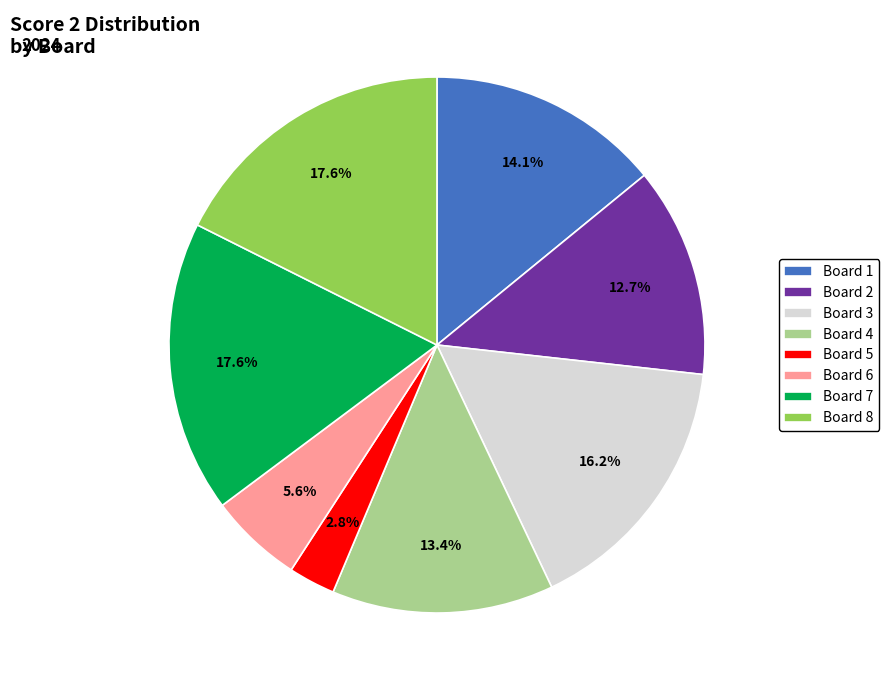

Does any single category account for the majority?

No